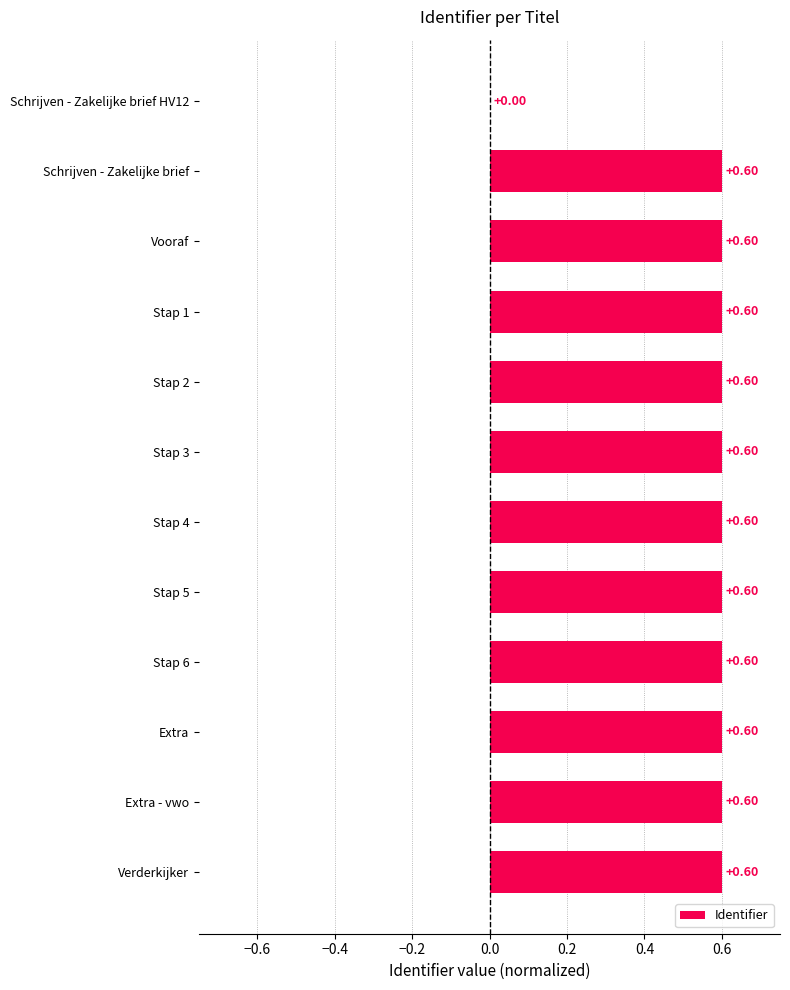

What is the change in value from Schrijven - Zakelijke brief HV12 to Stap 3?

+0.6